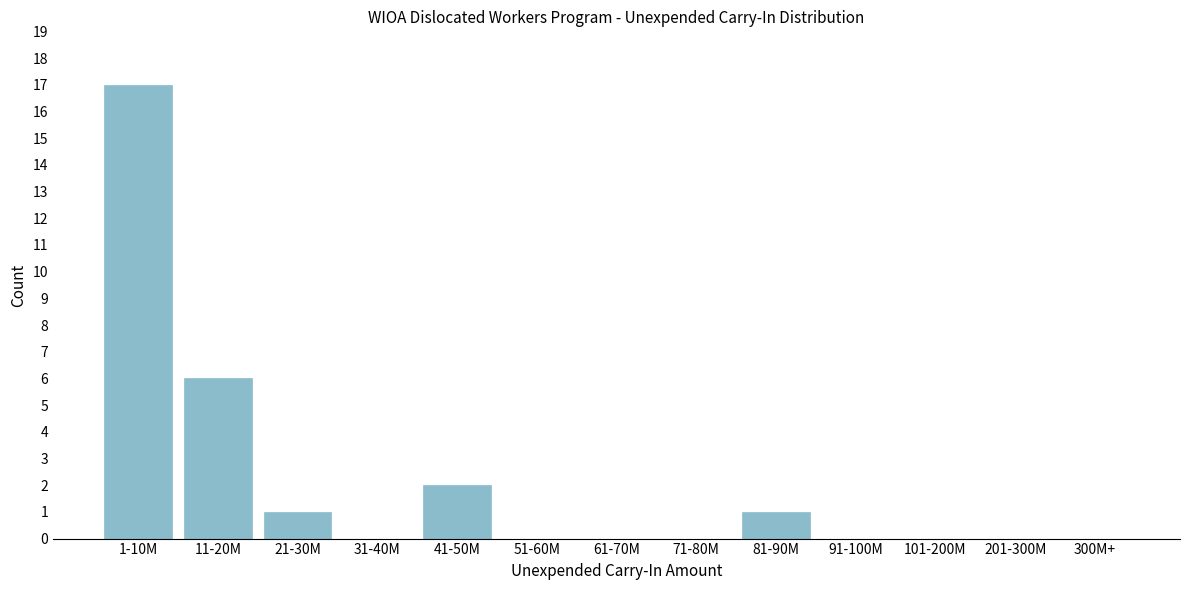

Reading left to right, transcribe all the data shown in this chart.

1-10M=17	11-20M=6	21-30M=1	31-40M=0	41-50M=2	51-60M=0	61-70M=0	71-80M=0	81-90M=1	91-100M=0	101-200M=0	201-300M=0	300M+=0